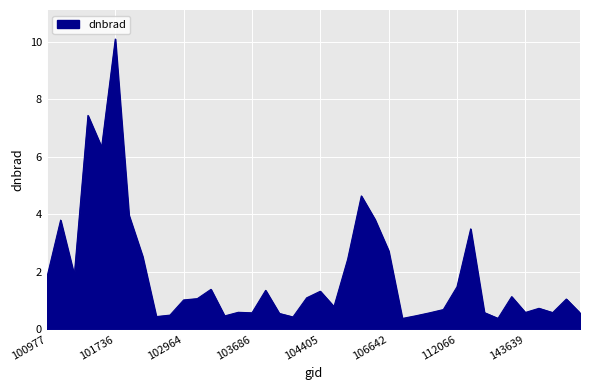

What is the smallest value displayed?

0.4